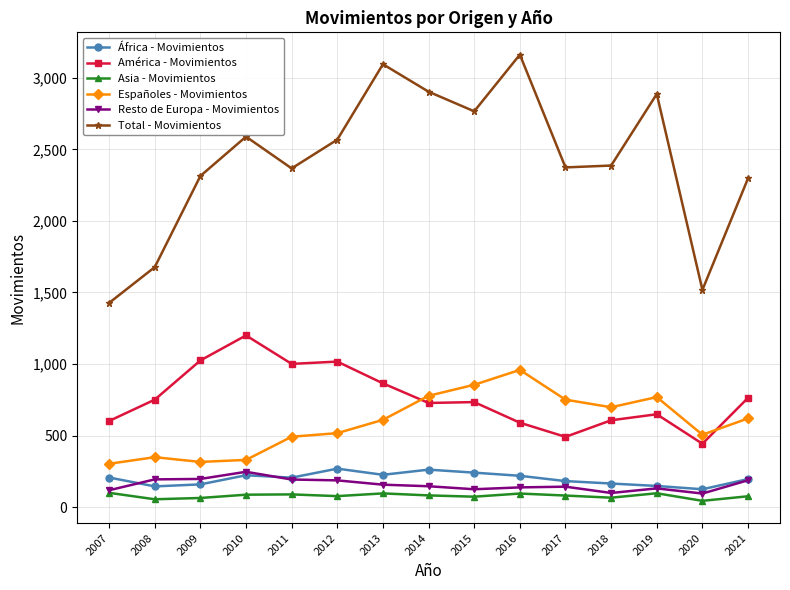

What is the maximum value for Total - Movimientos?

3162